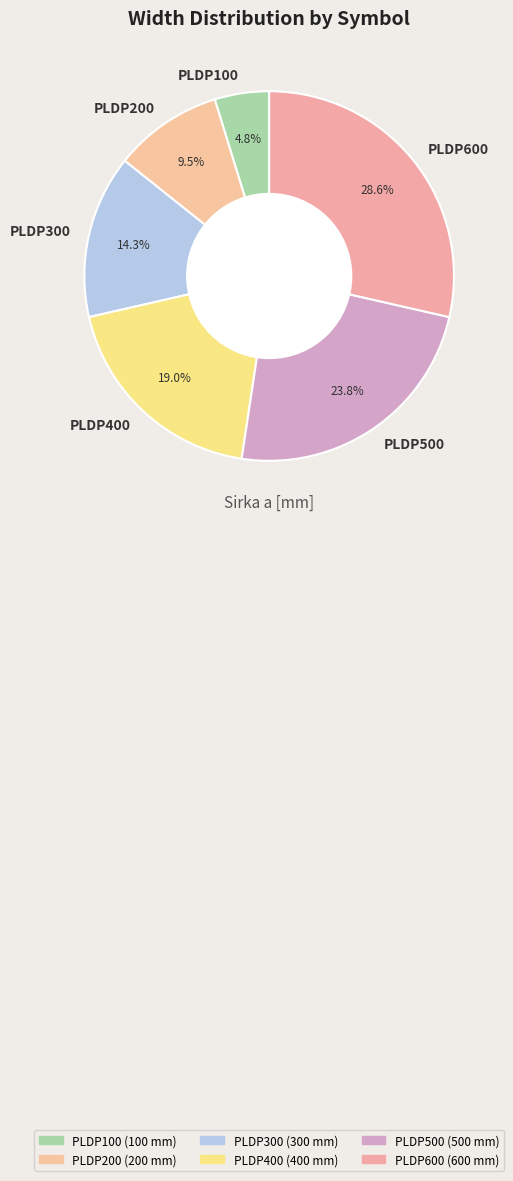

To the nearest percent, what is the difference between the PLDP100 and PLDP500 slice percentages?

19%